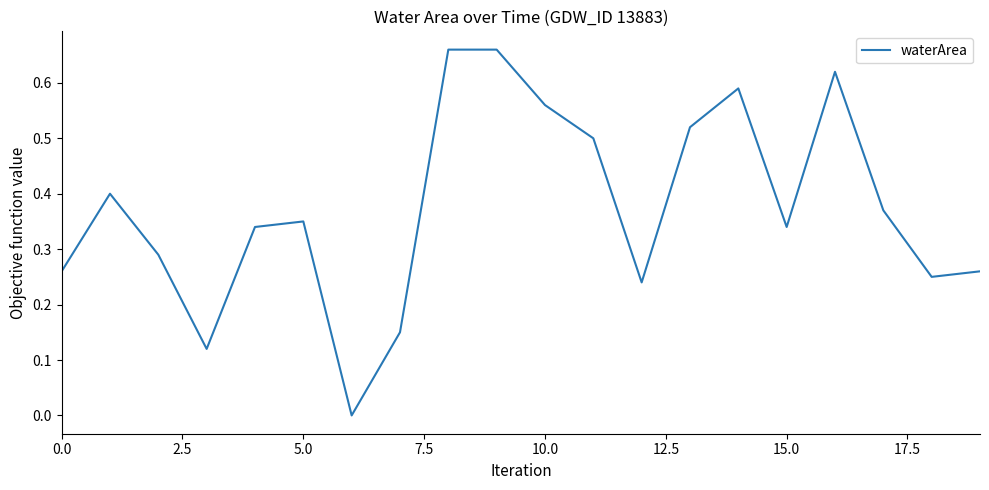

Is this an area chart (filled region under the line)?

No